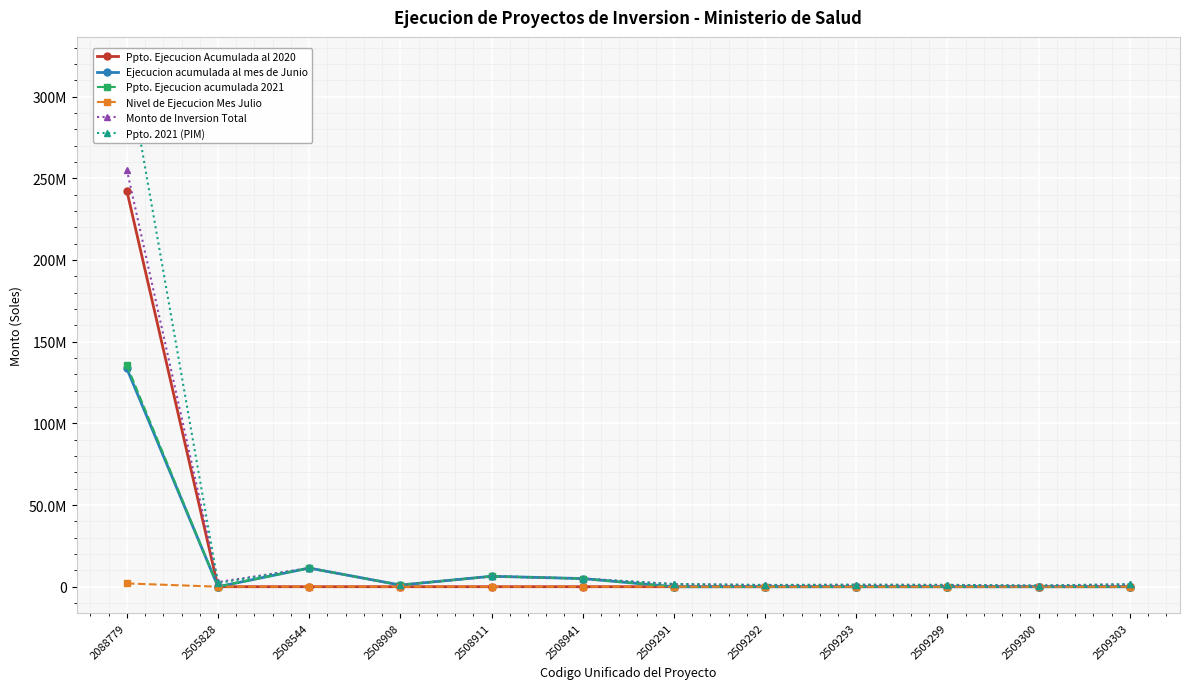

Reading left to right, what are all the values shown in this chart?

Ppto. Ejecucion Acumulada al 2020: 2088779=242468309.4	2505828=0.0	2508544=0.0	2508908=0.0	2508911=0.0	2508941=0.0	2509291=0.0	2509292=0.0	2509293=0.0	2509299=0.0	2509300=0.0	2509303=0.0
Ejecucion acumulada al mes de Junio: 2088779=133582310.0	2505828=0.0	2508544=11405600.0	2508908=1028200.0	2508911=6381200.0	2508941=4982000.0	2509291=0.0	2509292=0.0	2509293=0.0	2509299=0.0	2509300=0.0	2509303=0.0
Ppto. Ejecucion acumulada 2021: 2088779=135588229.0	2505828=0.0	2508544=11405600.0	2508908=1028200.0	2508911=6381200.0	2508941=4982000.0	2509291=588.0	2509292=613.0	2509293=539.0	2509299=539.0	2509300=343.0	2509303=686.0
Nivel de Ejecucion Mes Julio: 2088779=2005919.0	2505828=0.0	2508544=0.0	2508908=0.0	2508911=0.0	2508941=0.0	2509291=588.0	2509292=613.0	2509293=539.0	2509299=539.0	2509300=343.0	2509303=686.0
Monto de Inversion Total: 2088779=255270770.8	2505828=2828716.0	2508544=11405600.0	2508908=1028200.0	2508911=6381200.0	2508941=4982000.0	2509291=1572579.0	2509292=973111.0	2509293=1157494.0	2509299=1043672.0	2509300=642575.0	2509303=1449678.0
Ppto. 2021 (PIM): 2088779=320511573.0	2505828=2262972.0	2508544=11405600.0	2508908=1028200.0	2508911=6381200.0	2508941=4982000.0	2509291=1661243.0	2509292=1083618.0	2509293=1250292.0	2509299=1151503.0	2509300=725146.0	2509303=1577609.0